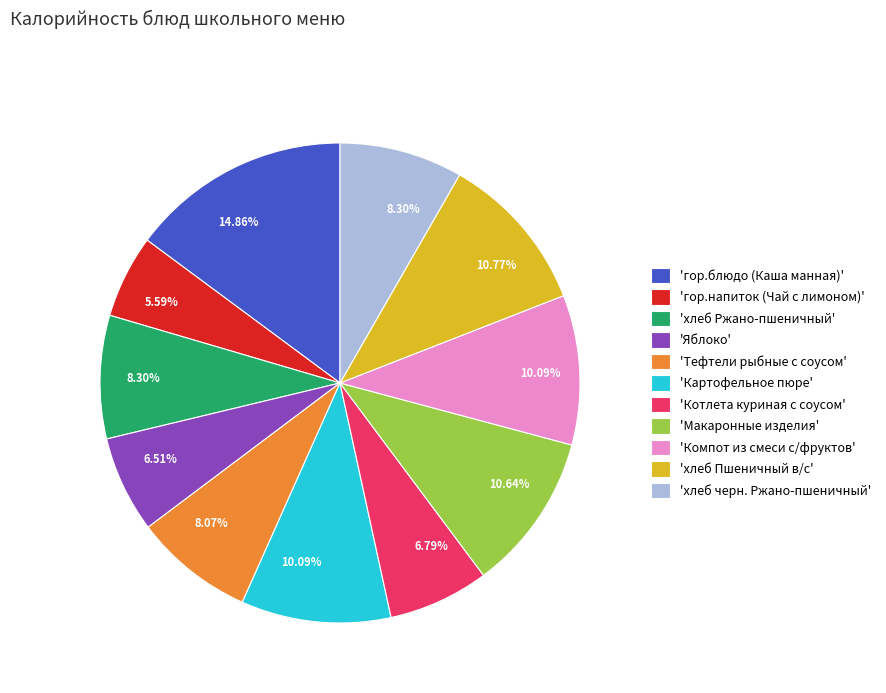

Which category has the smallest portion of the pie?

'гор.напиток (Чай с лимоном)'